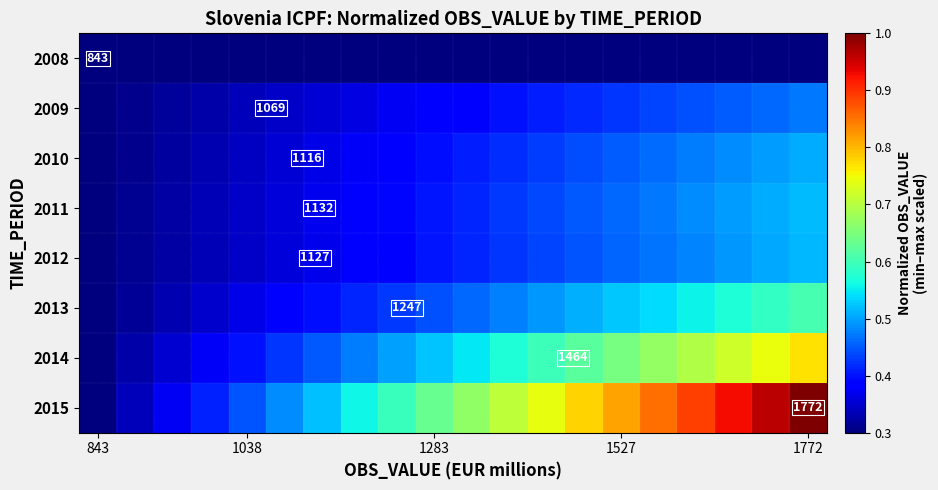

List the series in order of their peak value, lowest first.

2008, 2009, 2010, 2012, 2011, 2013, 2014, 2015